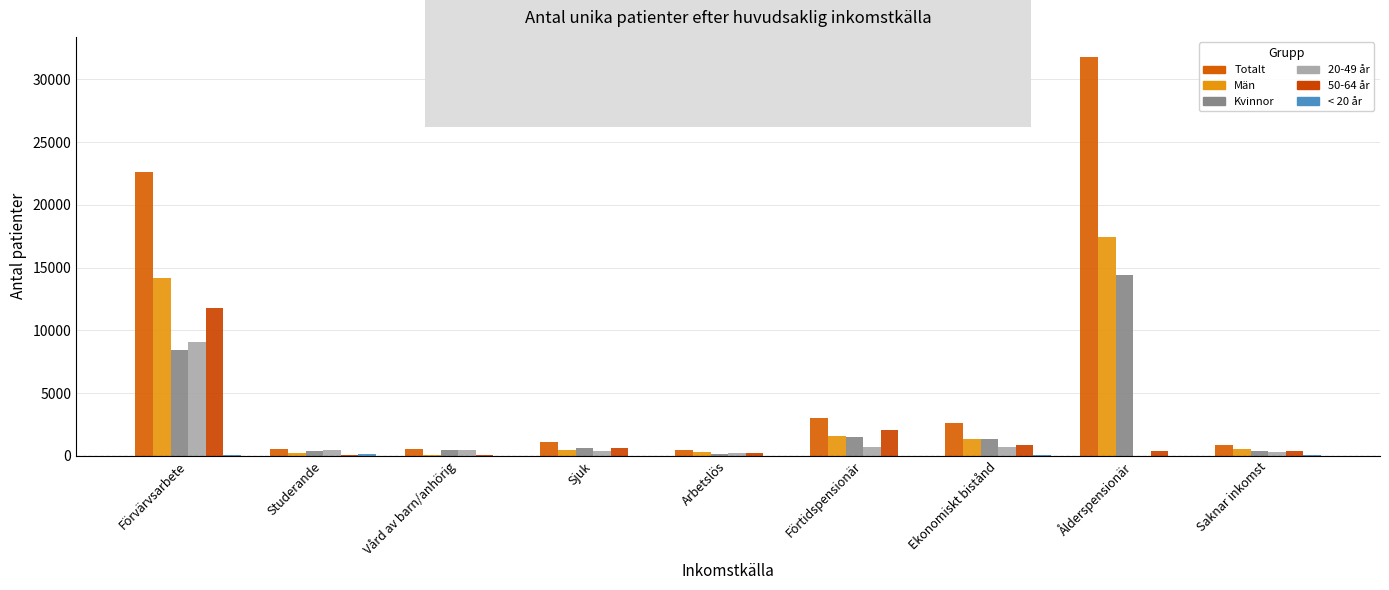

Count the number of data series in this chart.

6